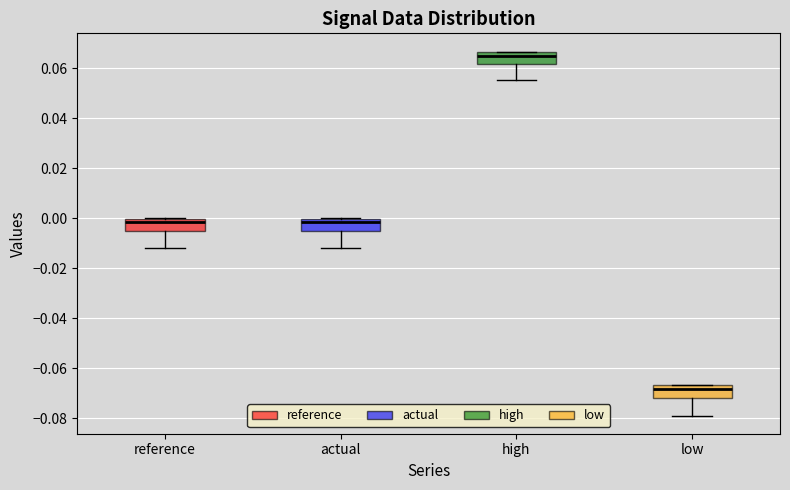

Where does the median line of the box for low sit on the y-axis? The values are not printed on the chart, so give them approximately, as read against the axis.

-0.068